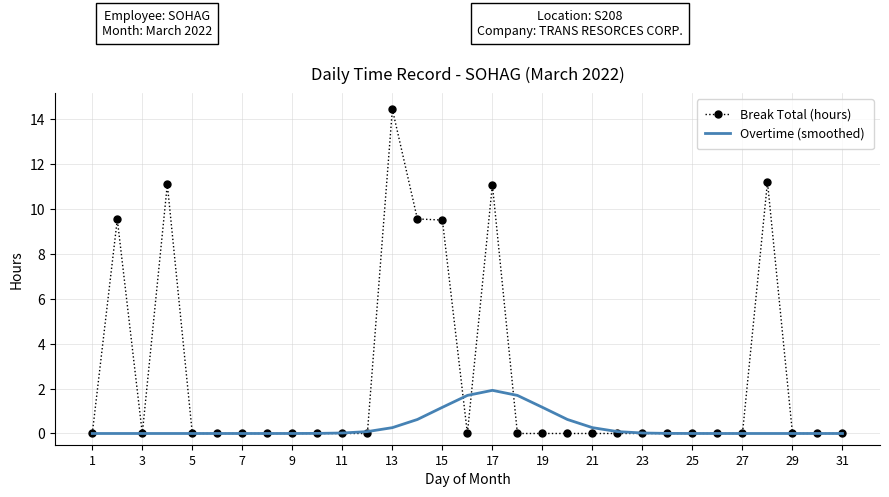

Which series has the largest total across all categories?

Break Total (hours)